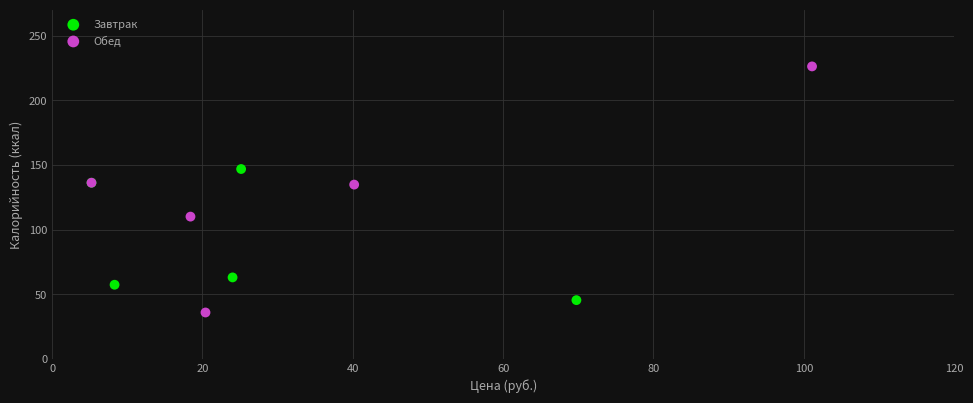

Which series has the largest Y range (max minus min)?

Обед